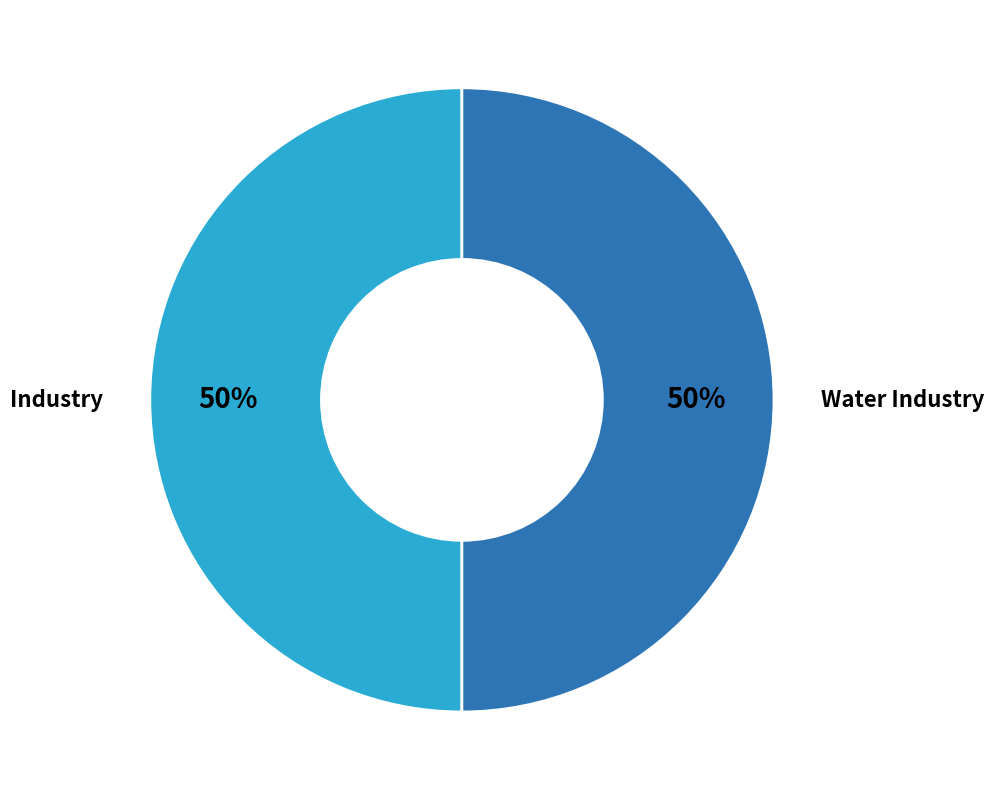

What percentage is the Industry slice, to the nearest percent?

50%